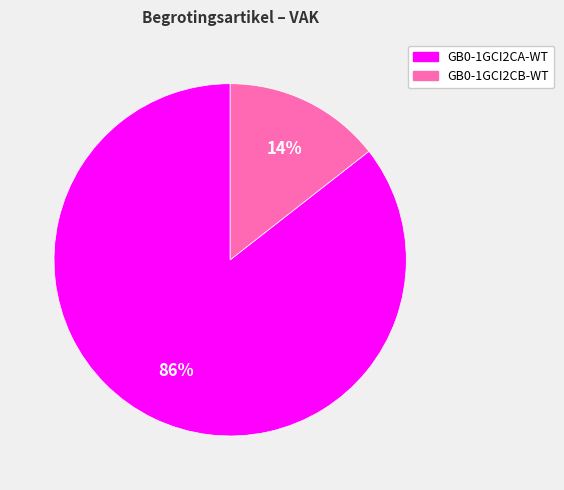

What is the ratio of the value at GB0-1GCI2CB-WT to the value at GB0-1GCI2CA-WT?

0.2